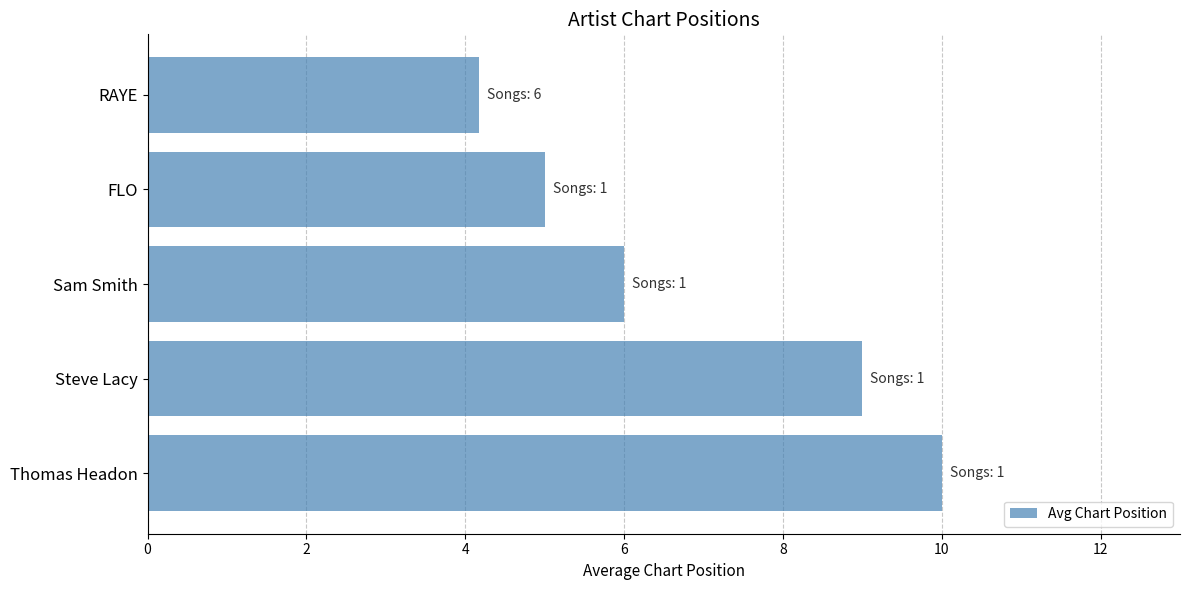

What is the sum of all values?

34.2